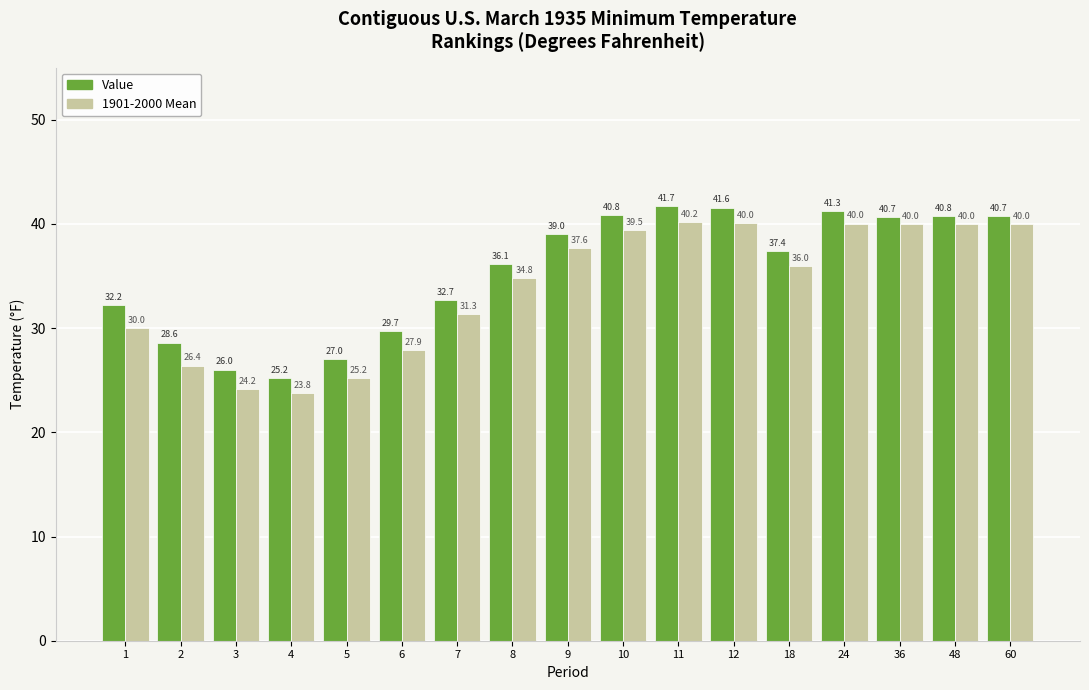

What is the difference between the highest and lowest values at 8?

1.4